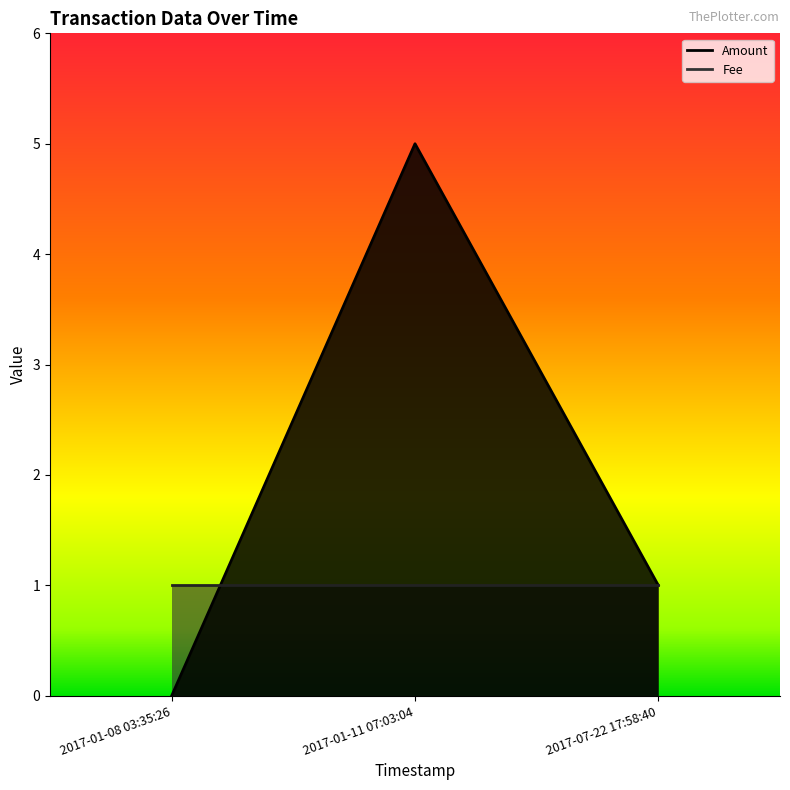

What is the change in value from 2017-01-08 03:35:26 to 2017-07-22 17:58:40?

+1